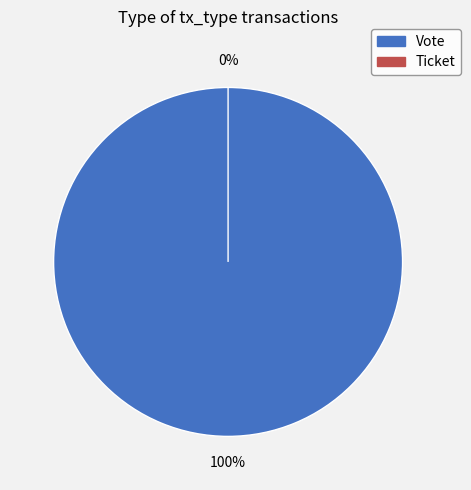

To the nearest percent, what percentage of the pie is Vote?

100%